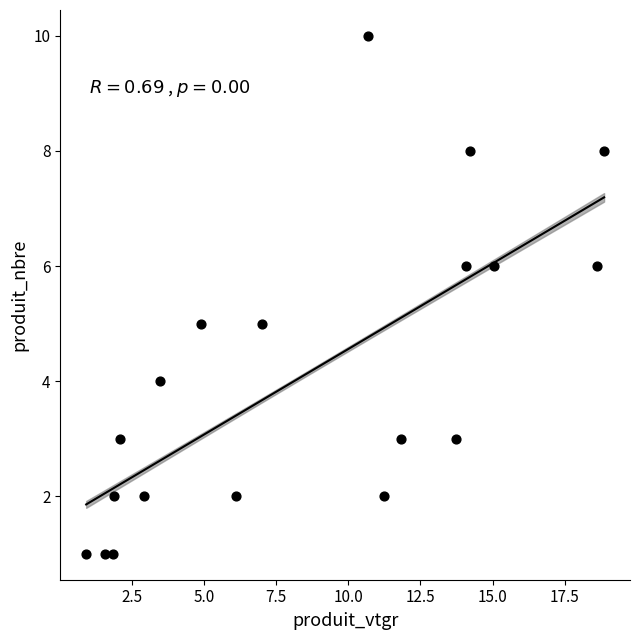

What is the range of Y values (max minus min)?

9